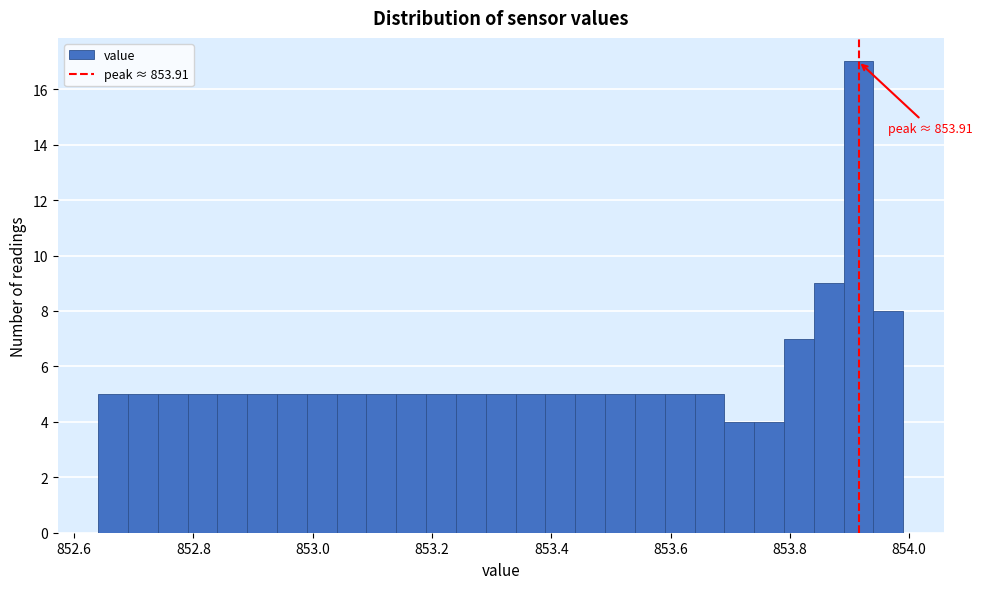

Around what value on the x-axis is the tallest bar? Give the approximate position of its centre, as read against the axis.

853.92